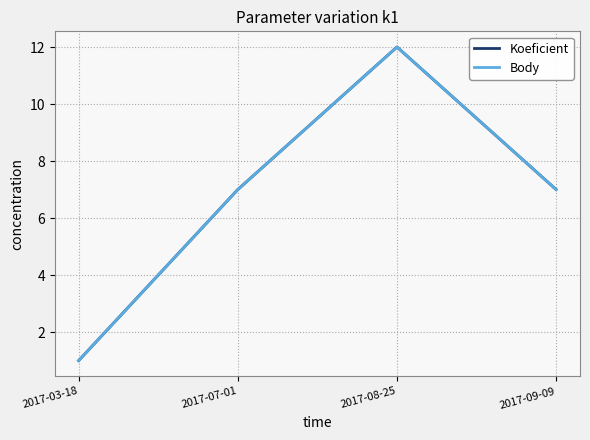

What is the label of the 2nd point from the right?

2017-08-25